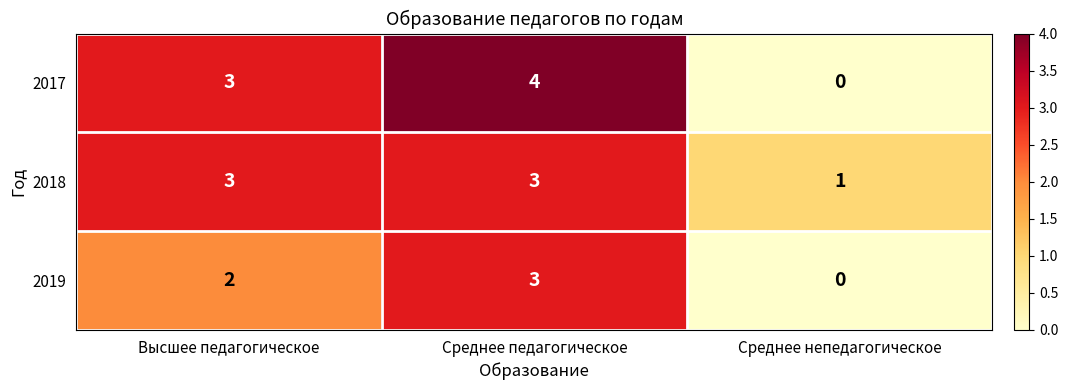

Which series has the largest range (max minus min)?

2017